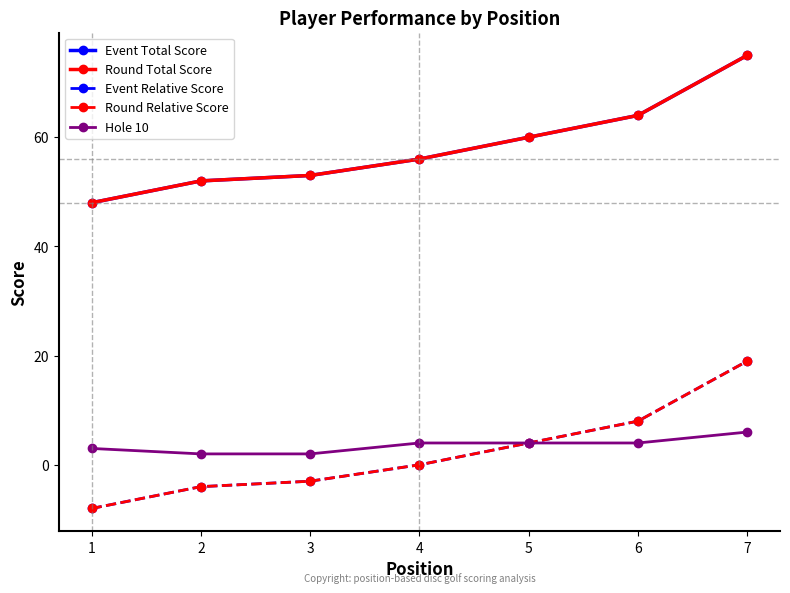

Does the chart have visible grid lines?

No